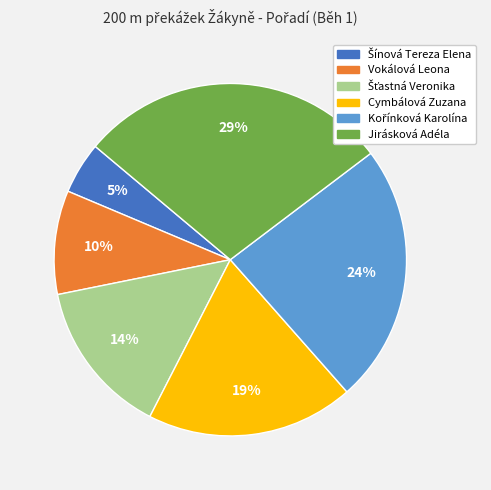

To the nearest percent, what is the average slice percentage?

17%